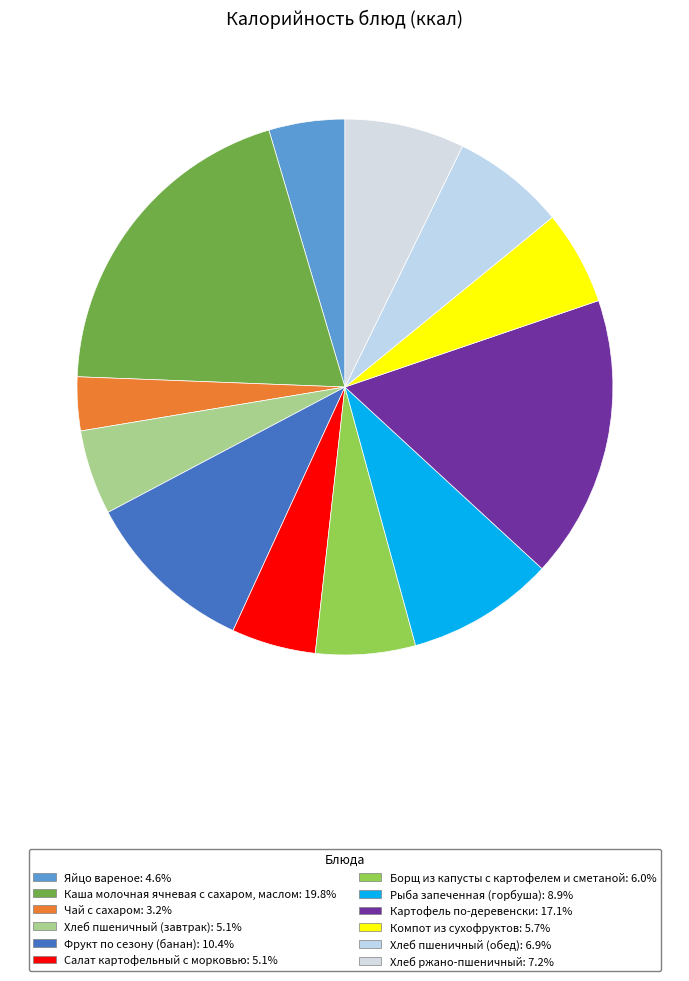

Which category has the smallest portion of the pie?

Чай с сахаром